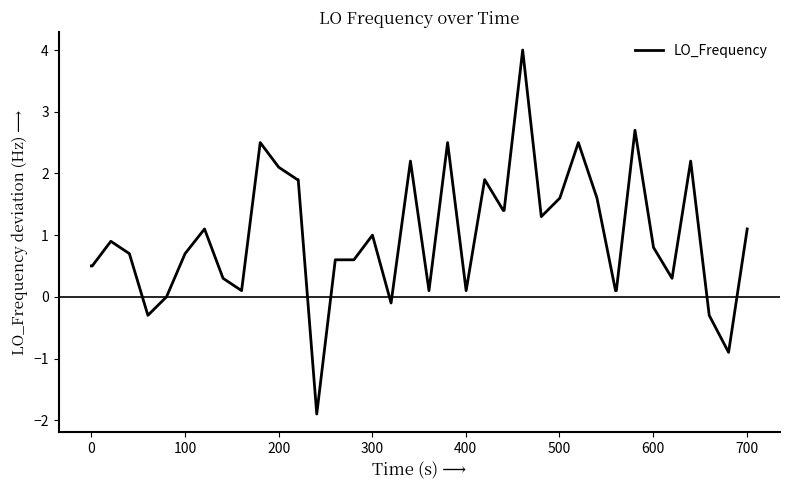

What is the maximum value shown in the chart?

4.0